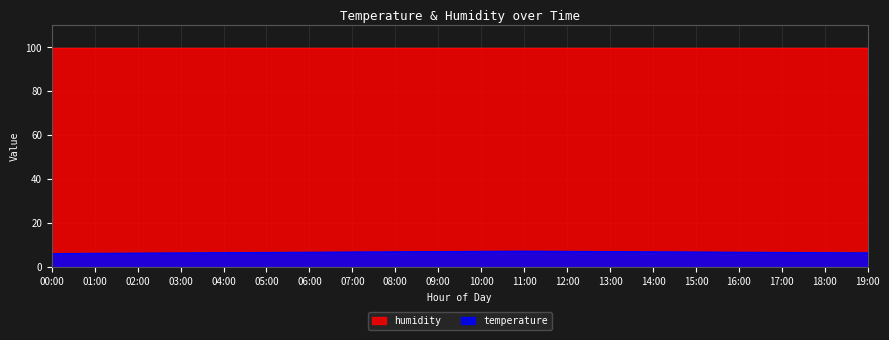

Between 17:00 and 06:00, which is larger?

06:00